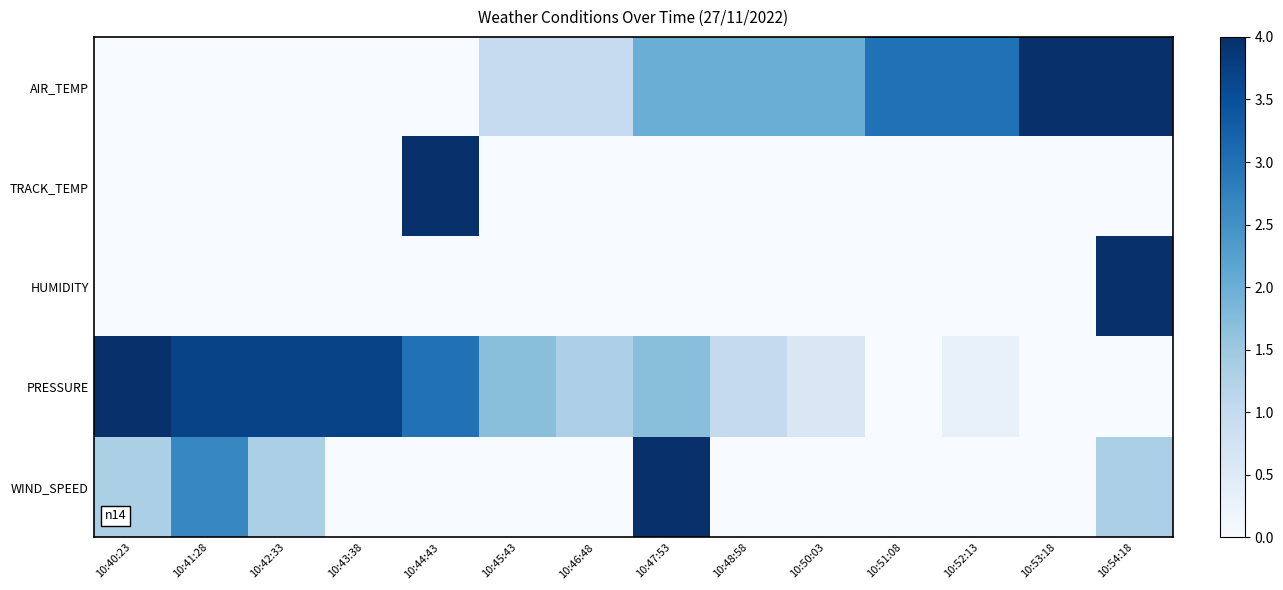

Which series has the largest total across all categories?

PRESSURE